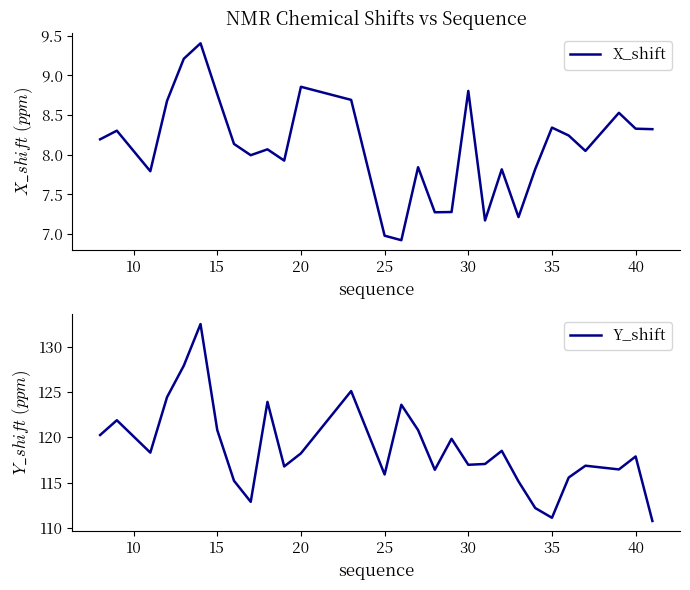

What is the highest value of the Y_shift series?

132.5